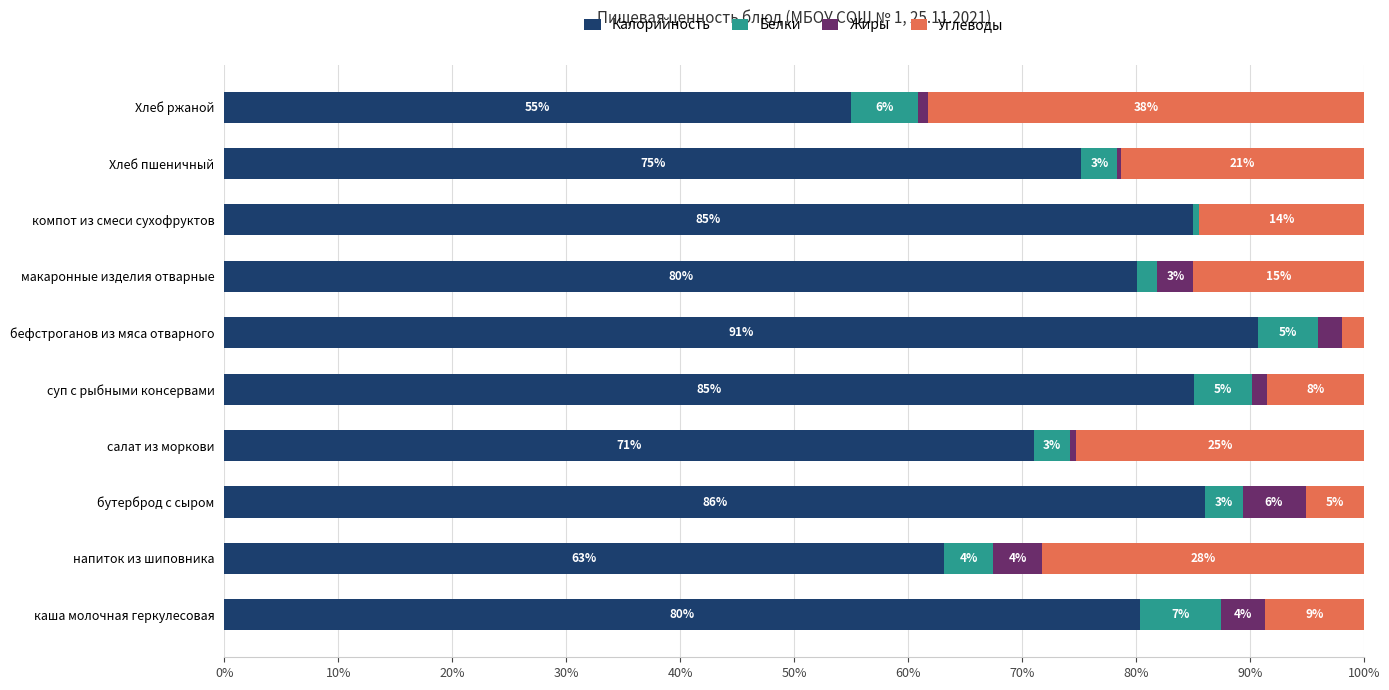

Which series has the largest total across all categories?

Калорийность